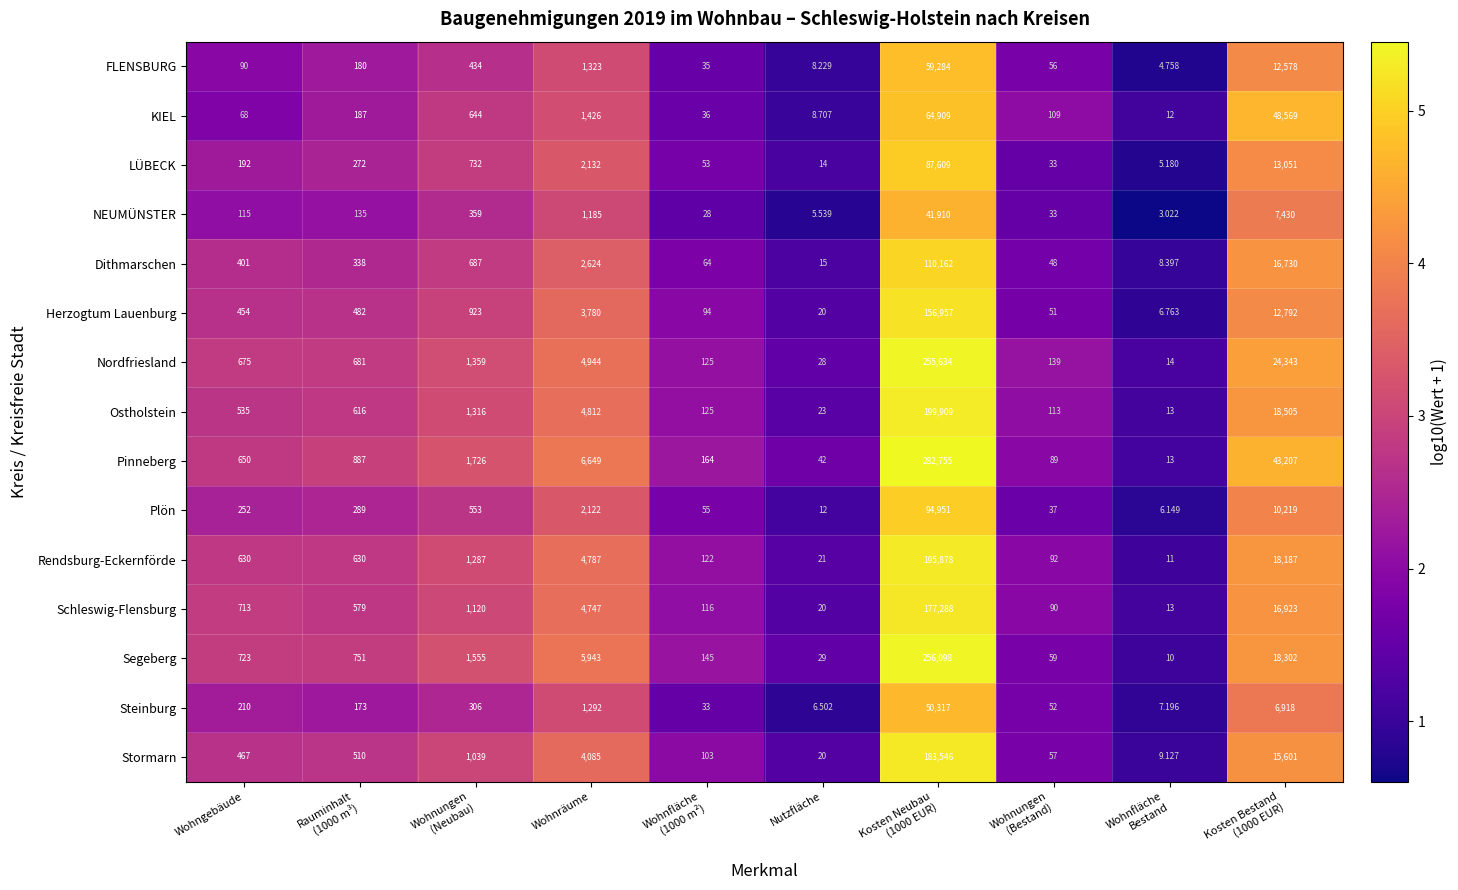

Between Wohngebäude and Nutzfläche, which series saw the biggest shift?

Segeberg